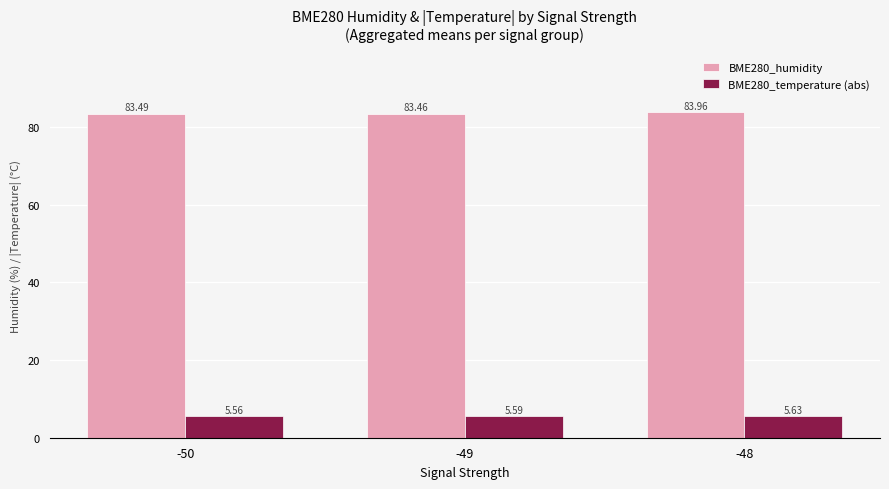

Which series has the largest total across all categories?

BME280_humidity